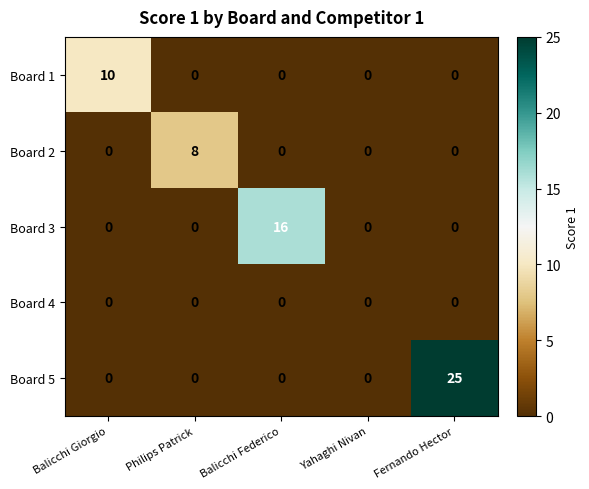

Which series has the largest range (max minus min)?

Board 5